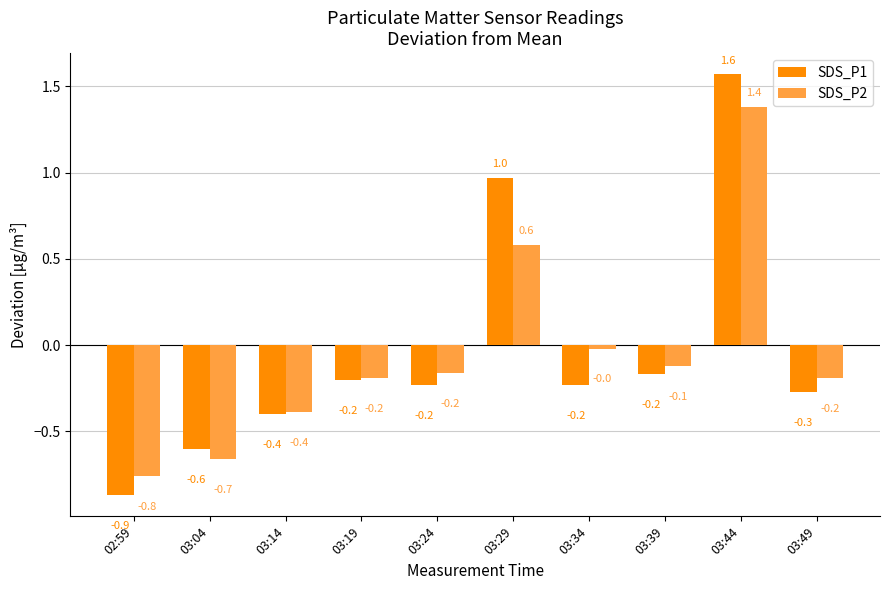

What is the spread (max minus min) of values at 03:24?

0.1